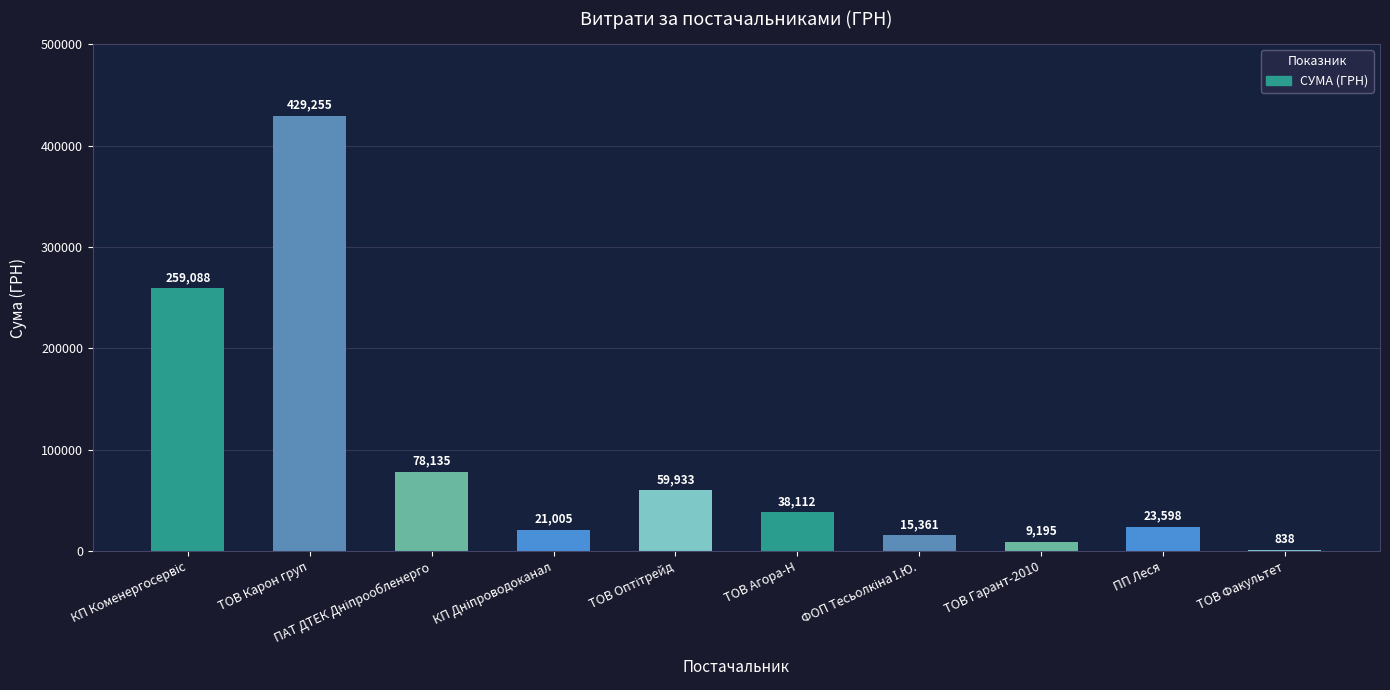

The value at ТОВ Факультет is 838.0. True or false?

True